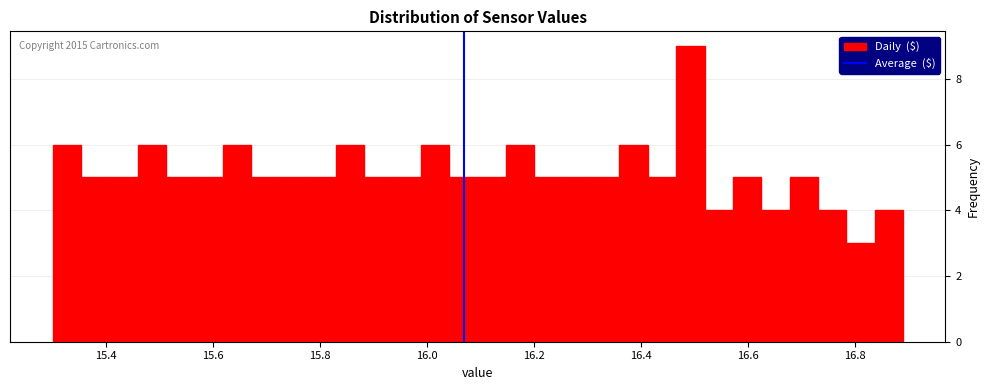

Around what value on the x-axis is the tallest bar? Give the approximate position of its centre, as read against the axis.

16.50